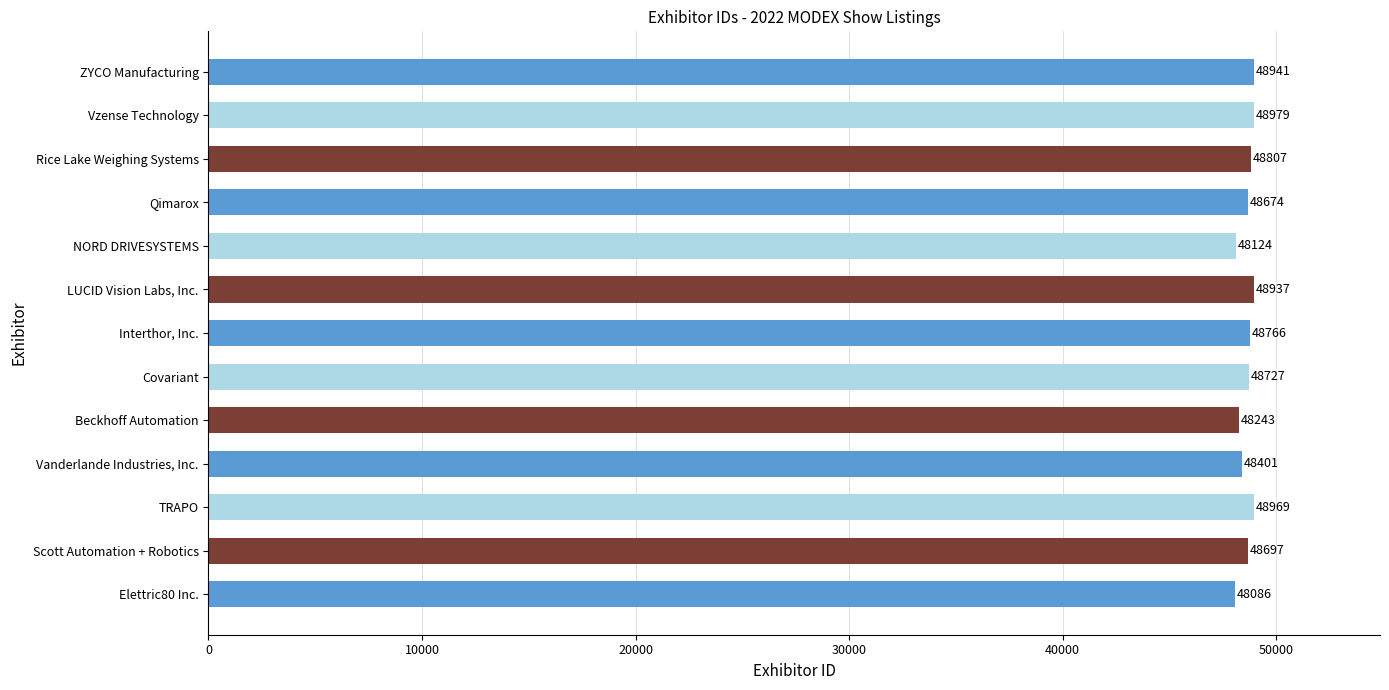

What is the maximum value shown in the chart?

48979